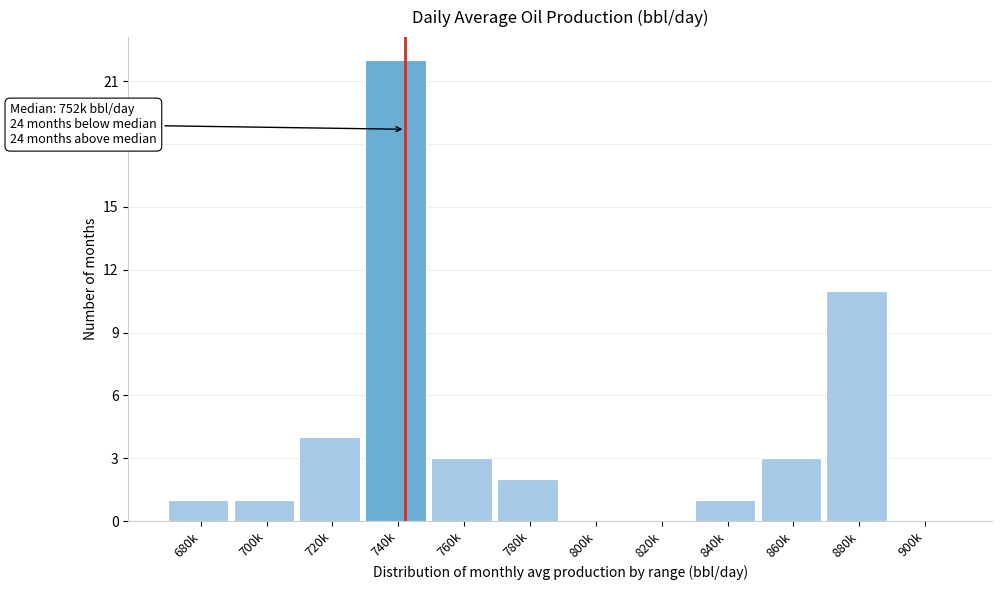

Reading right to left, list all the values displayed in this chart.

900k=0	880k=11	860k=3	840k=1	820k=0	800k=0	780k=2	760k=3	740k=22	720k=4	700k=1	680k=1